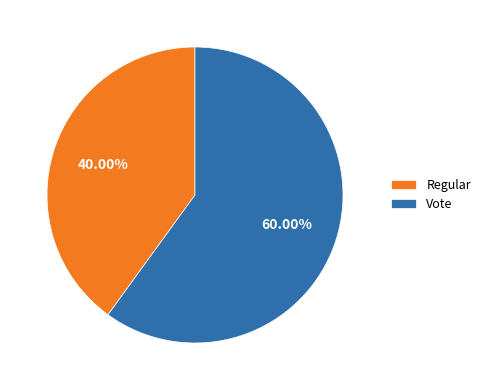

Is the sum of Vote and Regular greater than half?

Yes